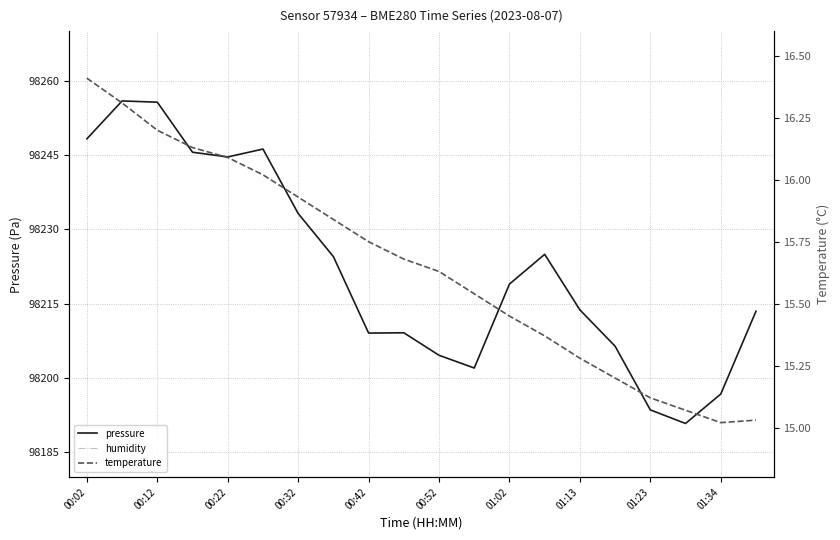

True or false: temperature and humidity cross at least once.

False